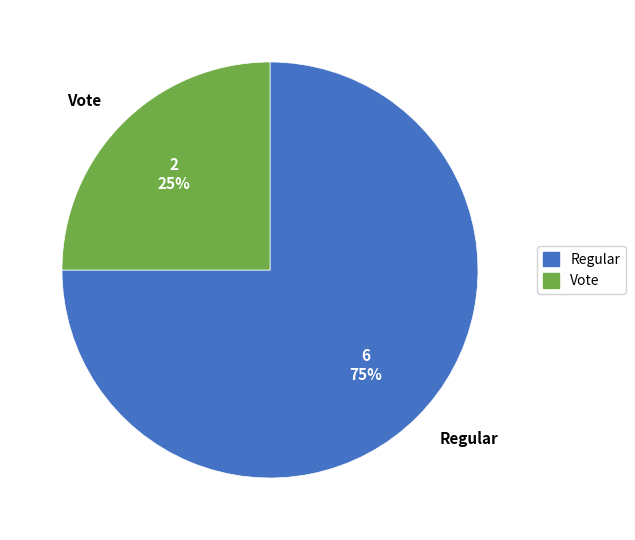

Between Regular and Vote, which is larger?

Regular